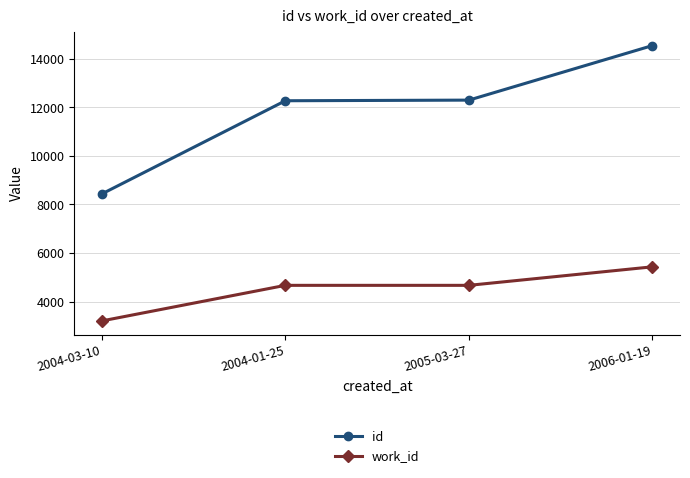

What is the label of the 3rd point from the left?

2005-03-27